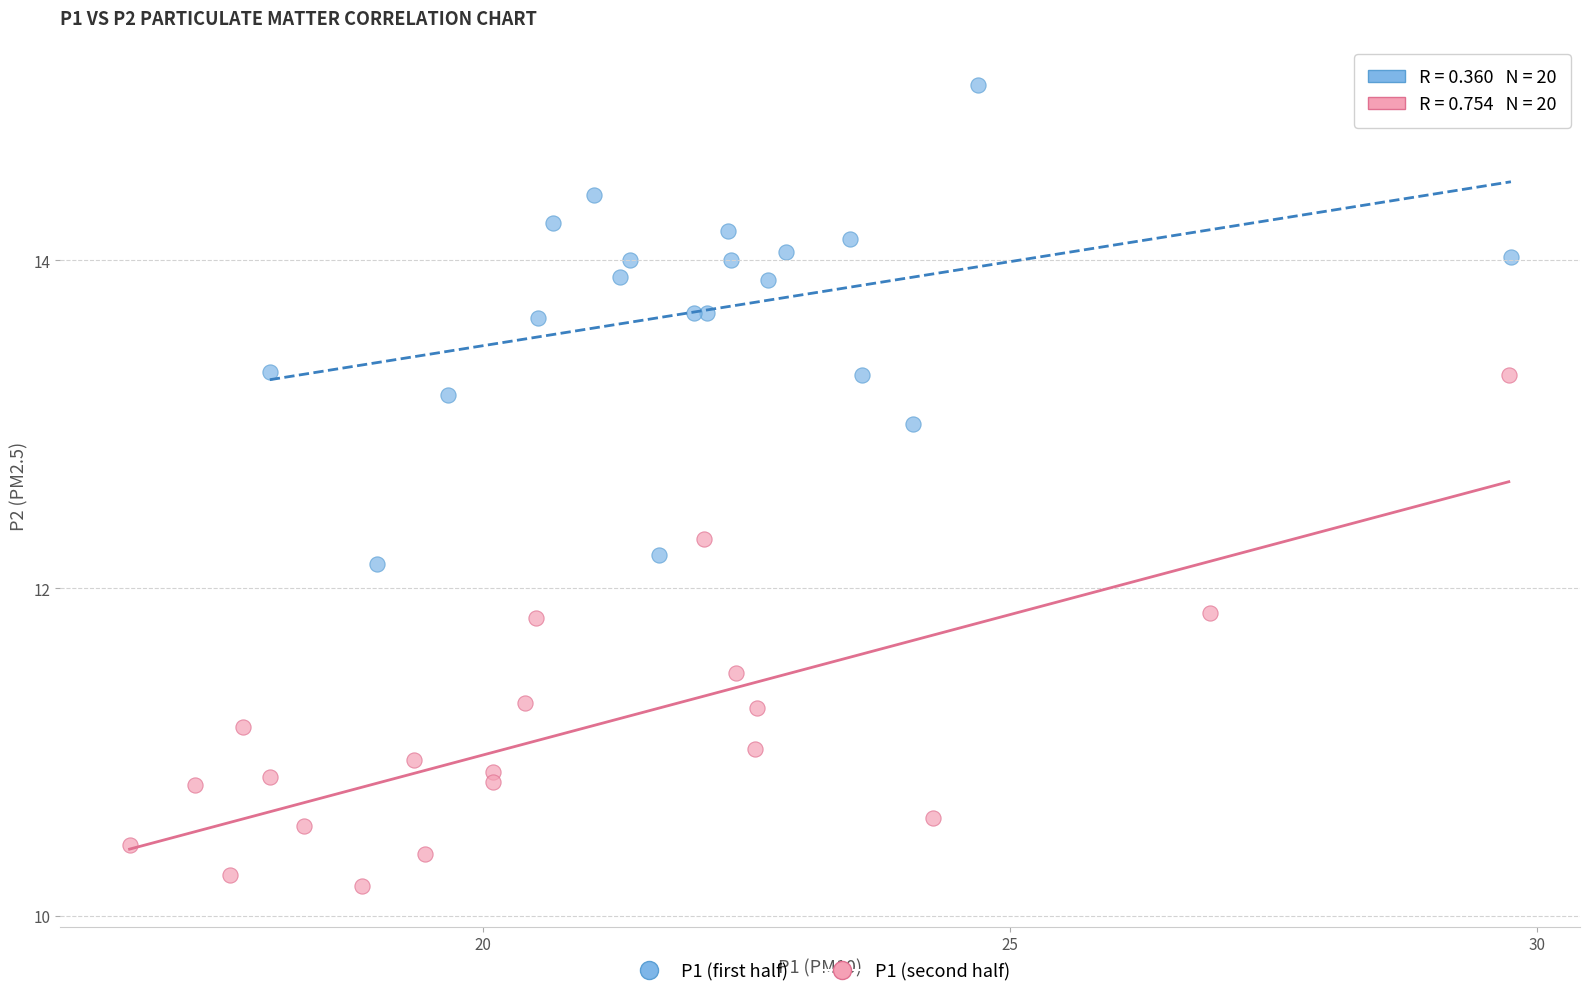

Which series contains the lowest Y value?

P1 (second half)